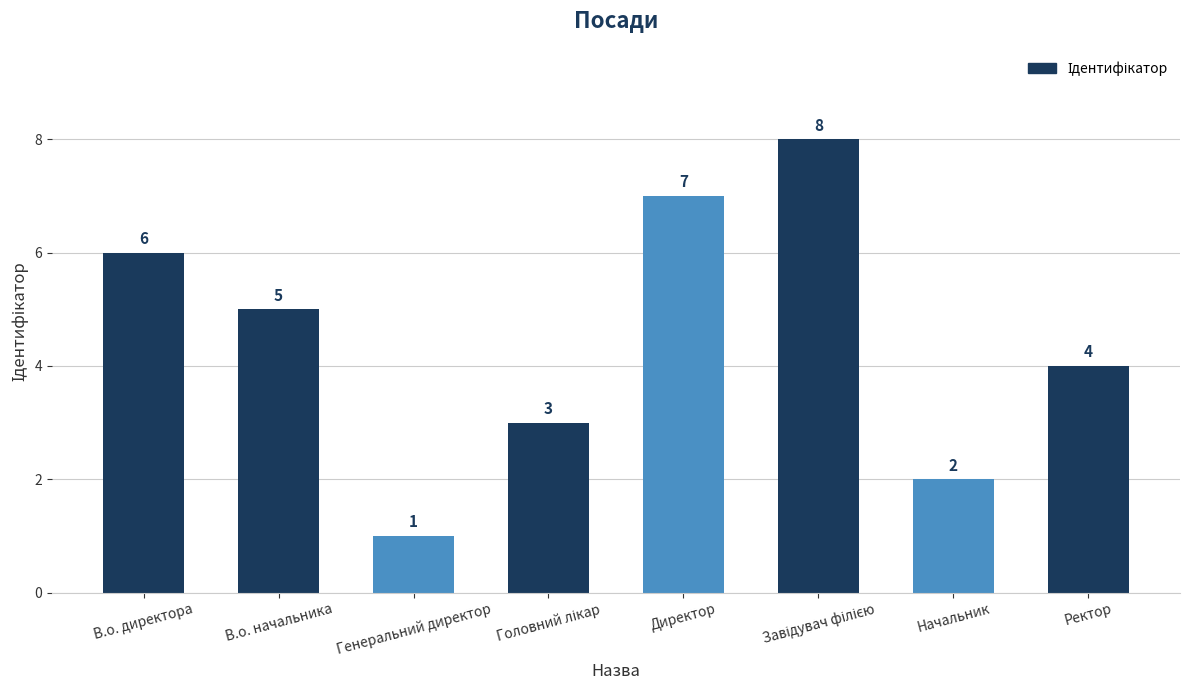

True or false: the data shows 3 at Начальник.

False